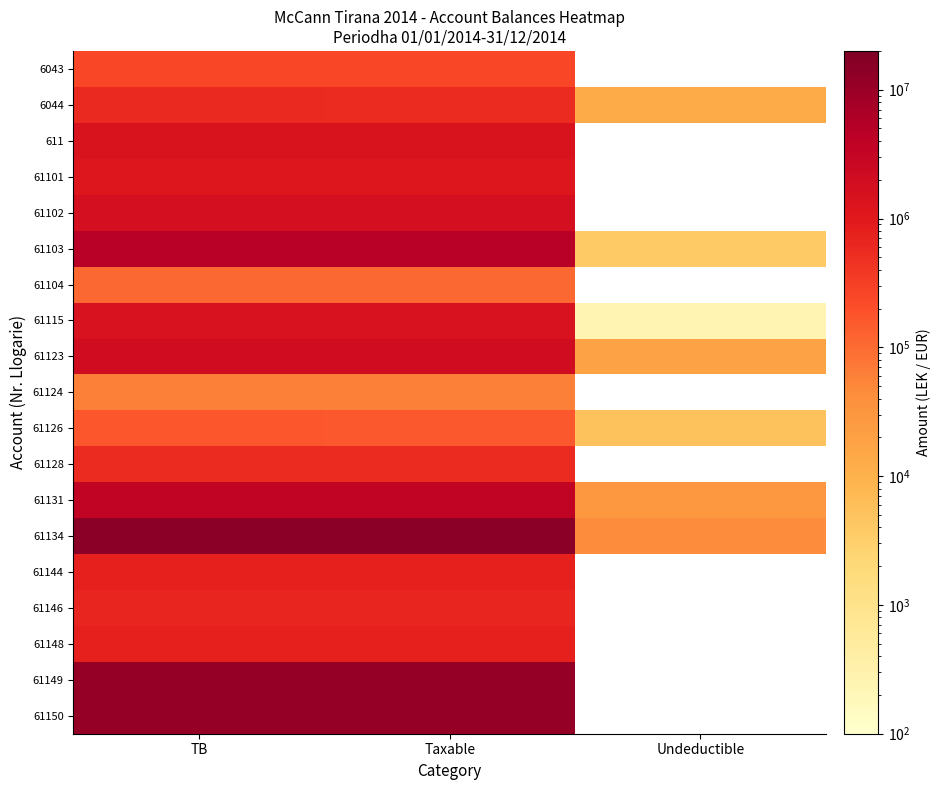

Which series has the largest total across all categories?

61134